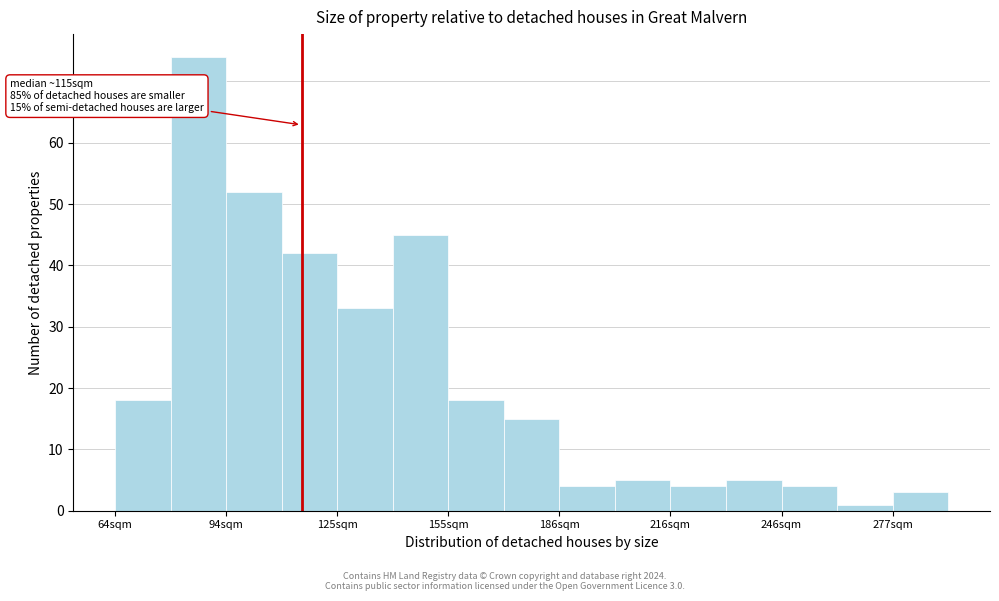

Around what value on the x-axis is the tallest bar? Give the approximate position of its centre, as read against the axis.

85